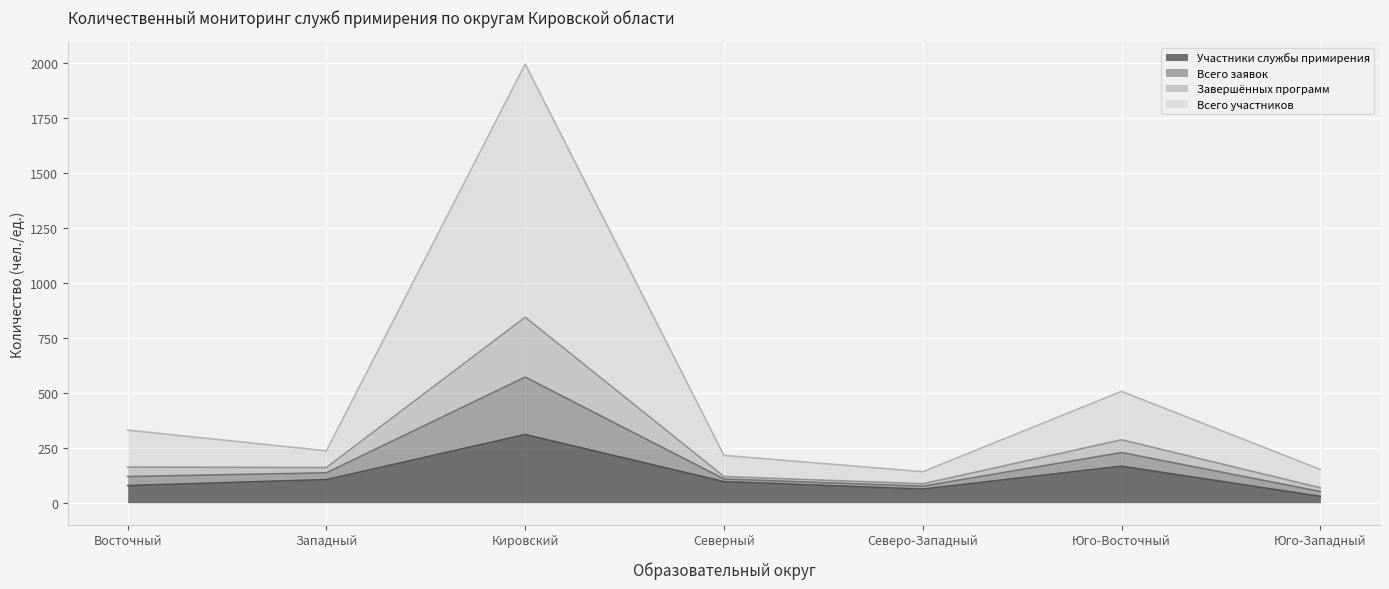

At which label is Участники службы примирения closest to 169?

Юго-Восточный